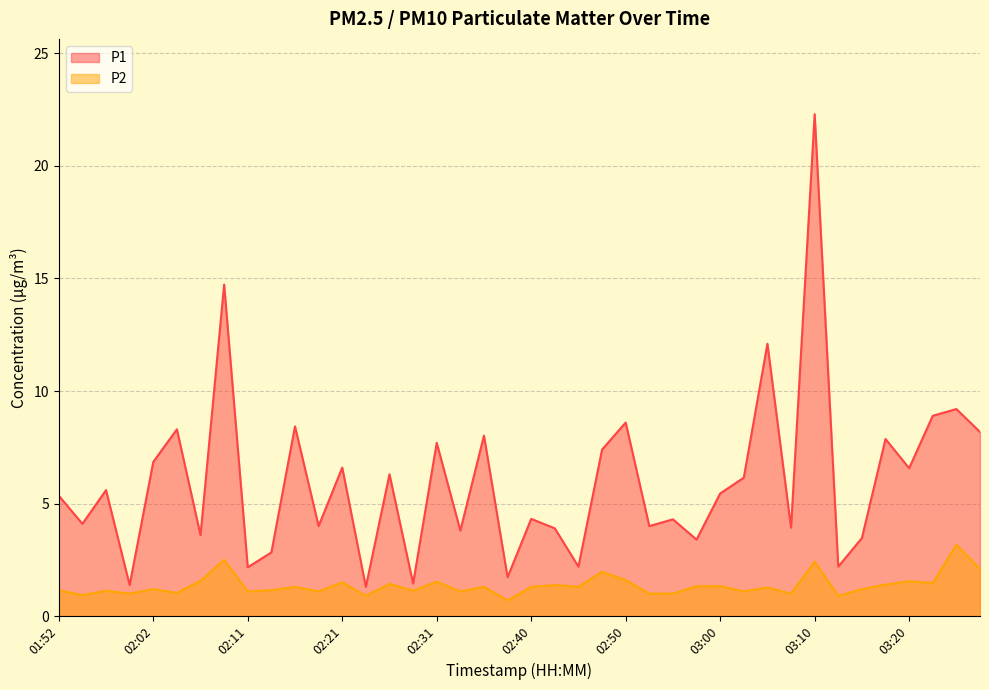

Does the chart display data point markers on the line(s)?

No